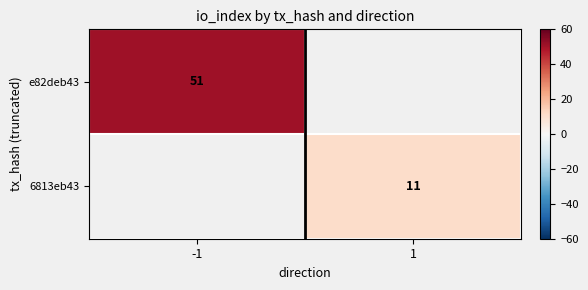

The value of e82deb43 at -1 is 26. True or false?

False